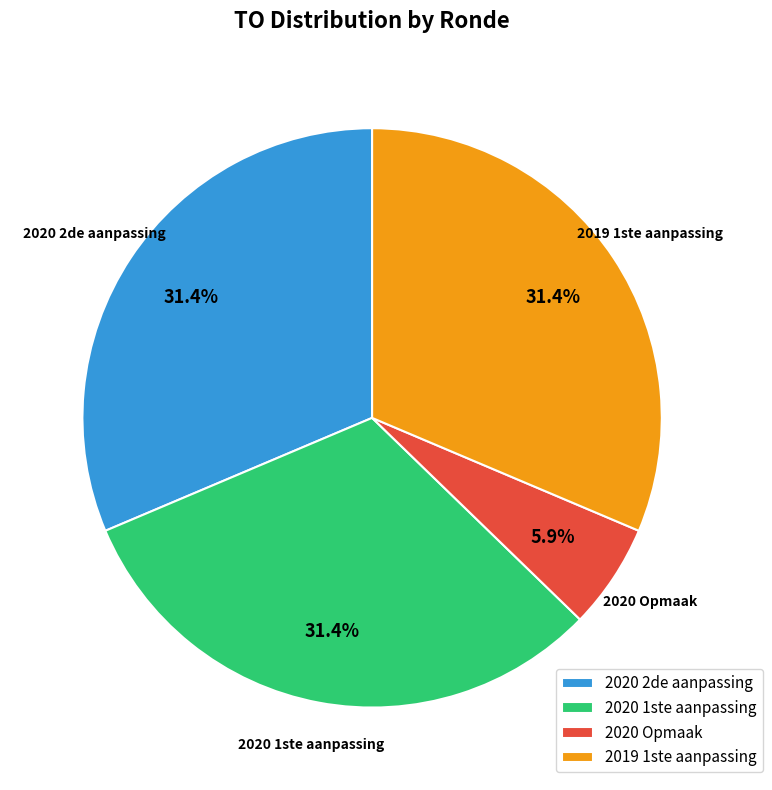

Is the sum of 2019 1ste aanpassing and 2020 1ste aanpassing greater than half?

Yes